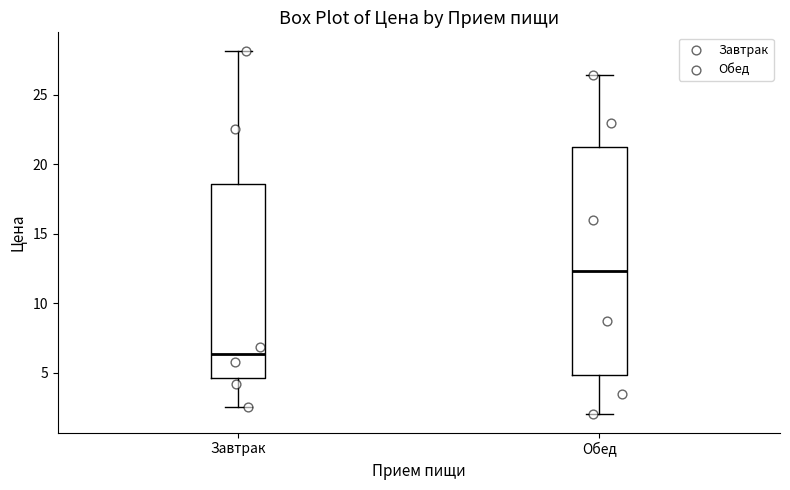

Which box's median line is the lowest?

Завтрак